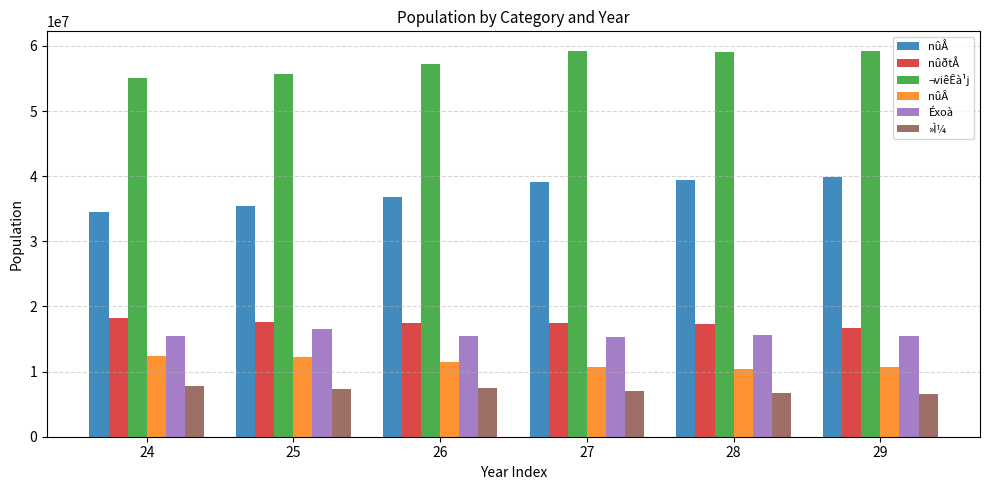

What is the smallest value displayed?

6490480